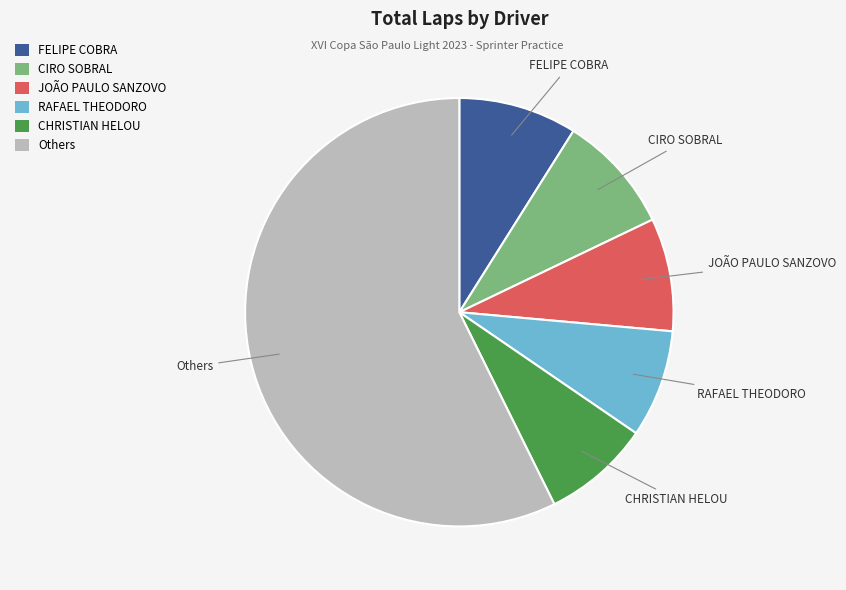

What is the majority slice?

Others